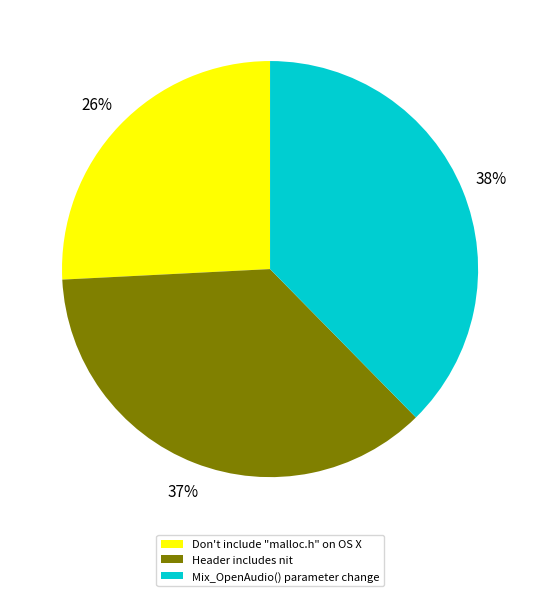

How many segments does this pie chart have?

3